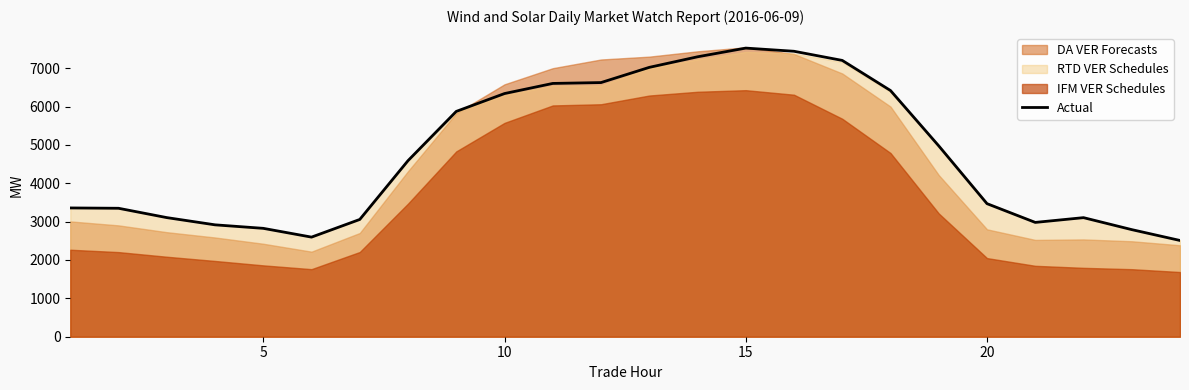

The value of Actual at 20 is 1303.3. True or false?

False